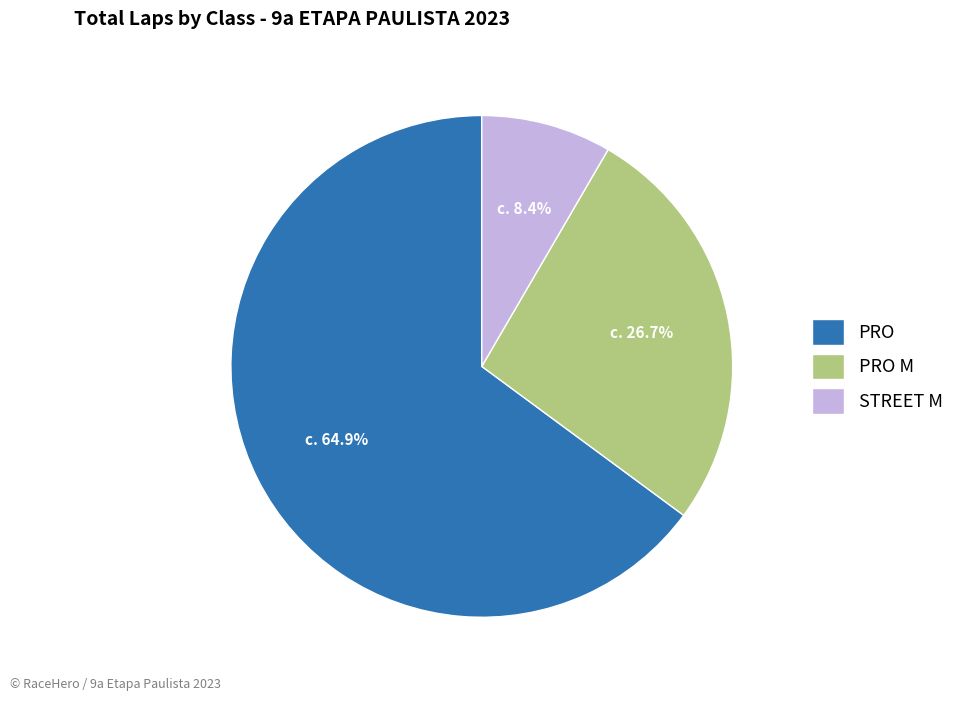

To the nearest percent, what is the difference between the PRO M and PRO slice percentages?

38%